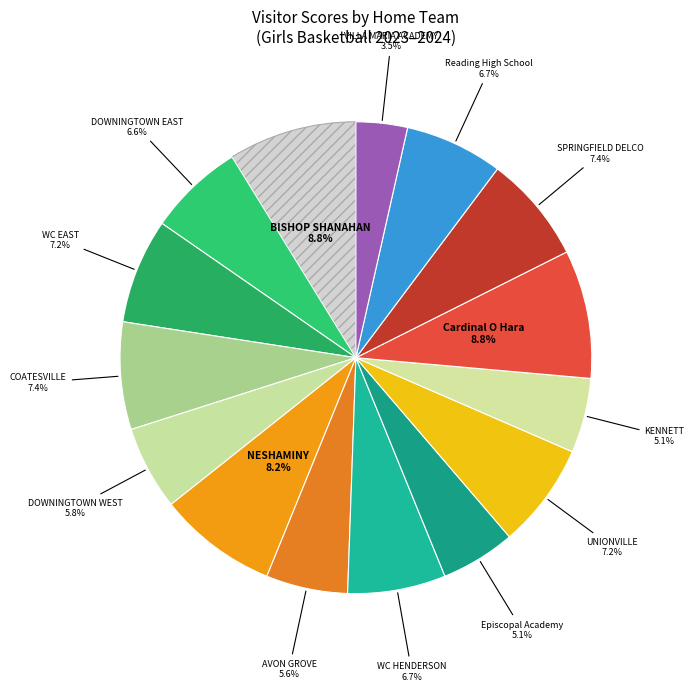

Is there any slice that represents more than half of the pie?

No